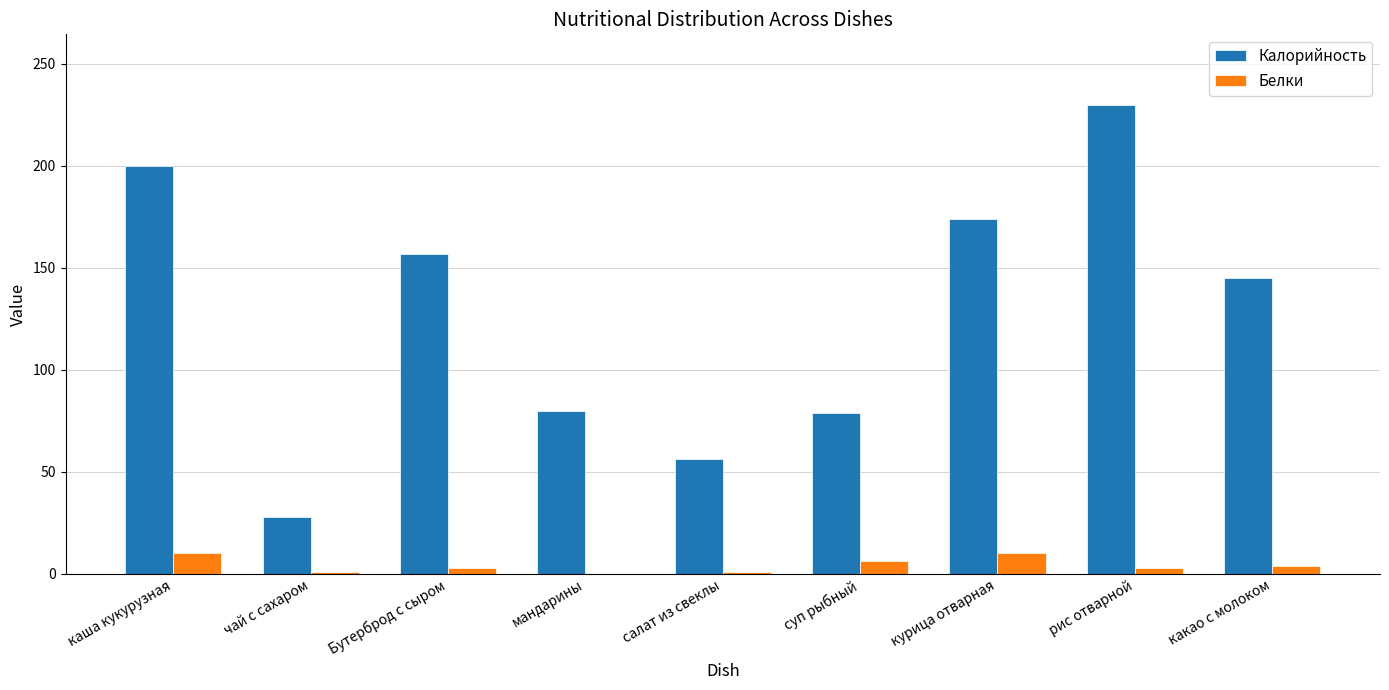

Which series has the largest total across all categories?

Калорийность